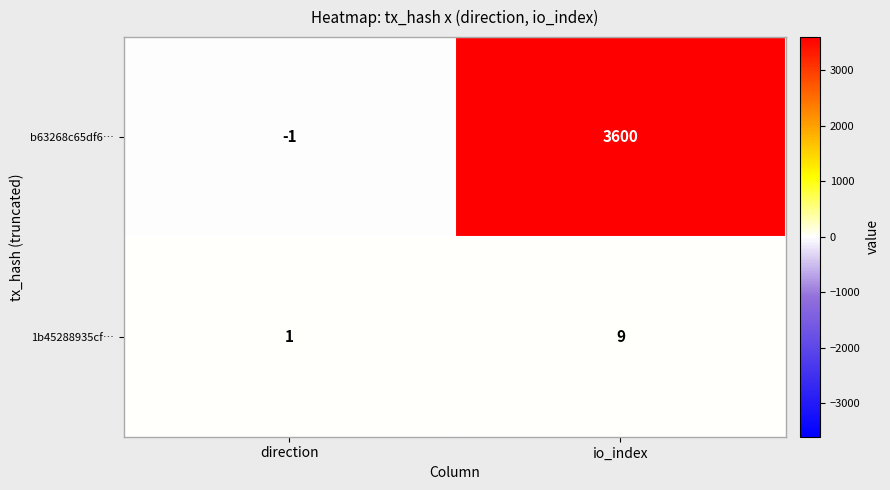

Is it true that b63268c65df6… equals -1 at direction?

True